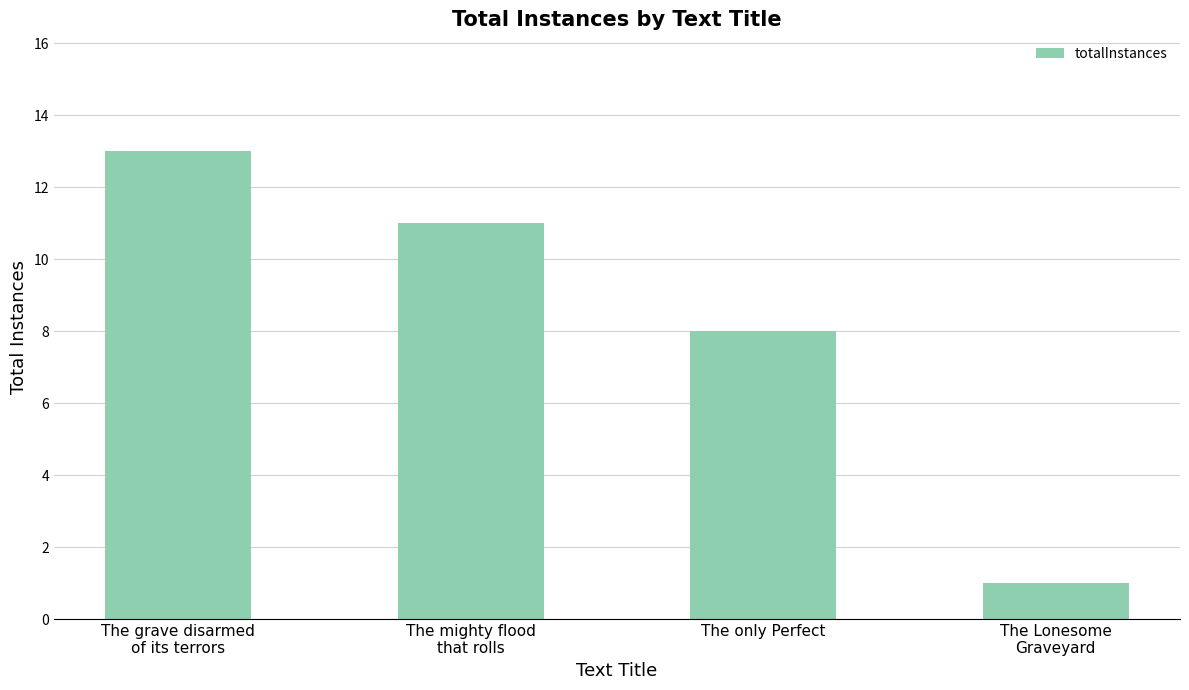

What is the value of the 2nd bar from the left?

11